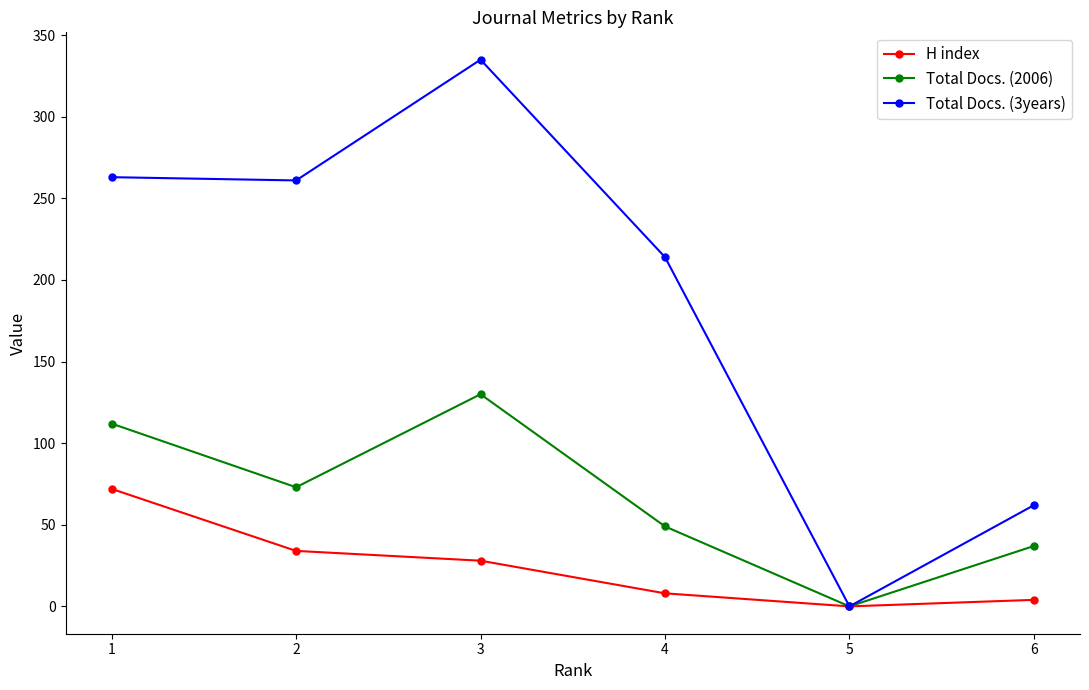

At which label does Total Docs. (2006) first exceed 73?

1